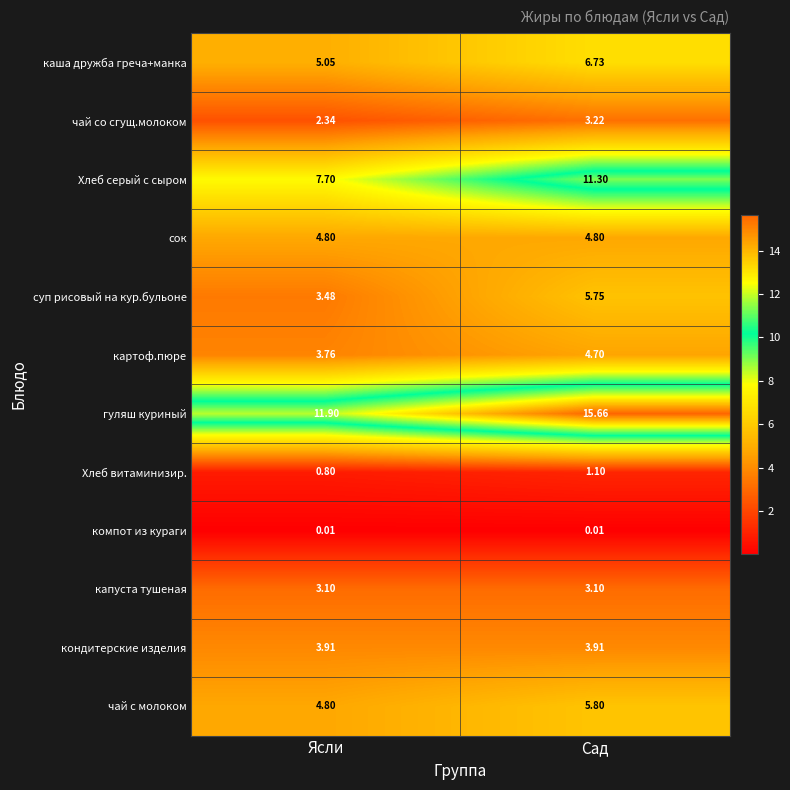

How many series are shown in this chart?

12